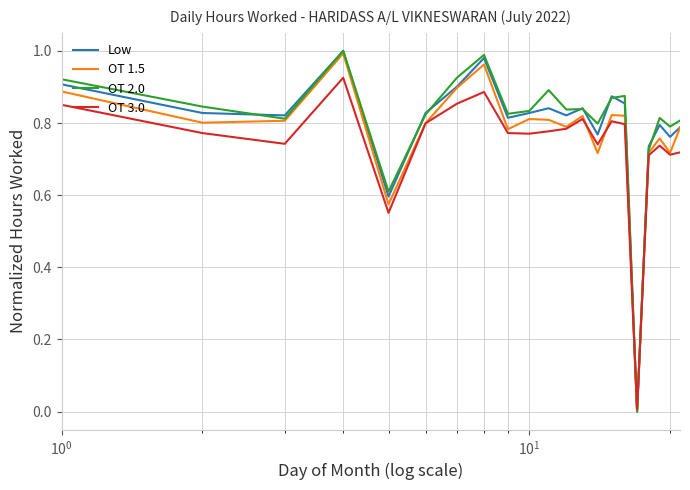

What are all the series names shown in the legend?

Low, OT 1.5, OT 2.0, OT 3.0